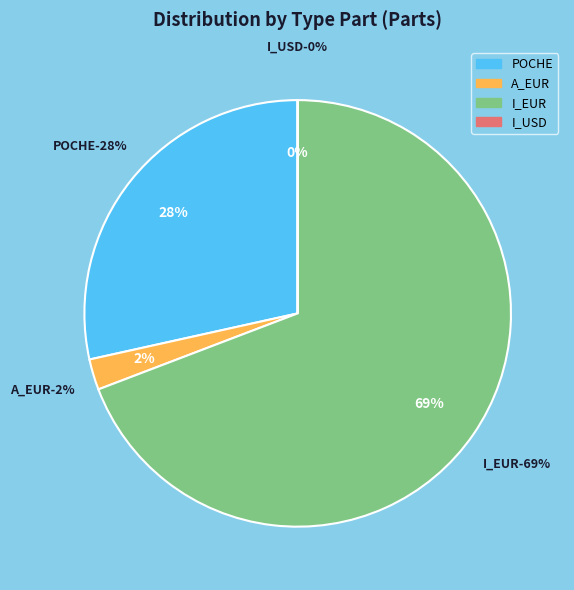

What percentage is the A_EUR slice, to the nearest percent?

2%